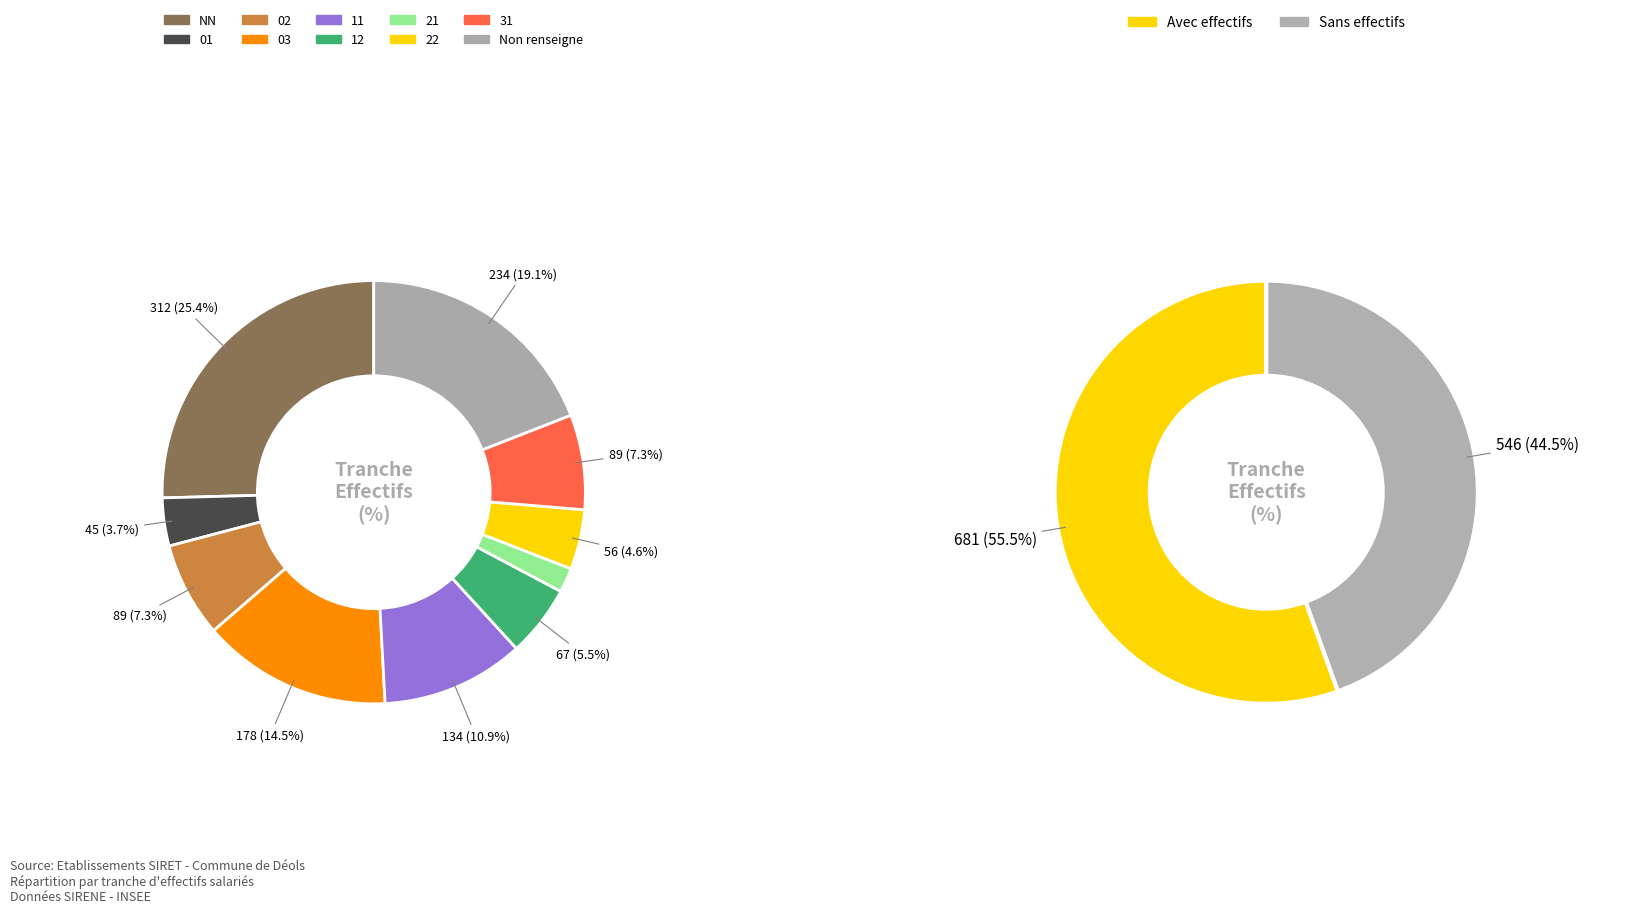

To the nearest percent, what portion does 02 represent?

7%